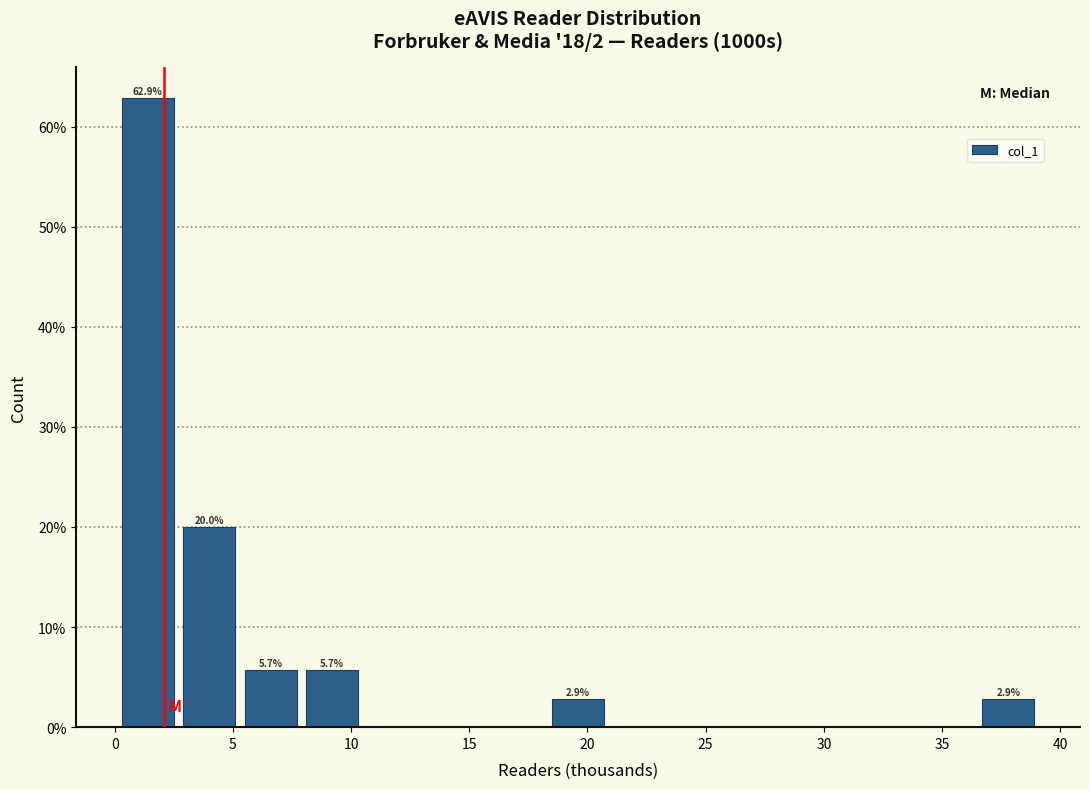

Which range on the x-axis has the tallest bar?

0.1 to 2.7